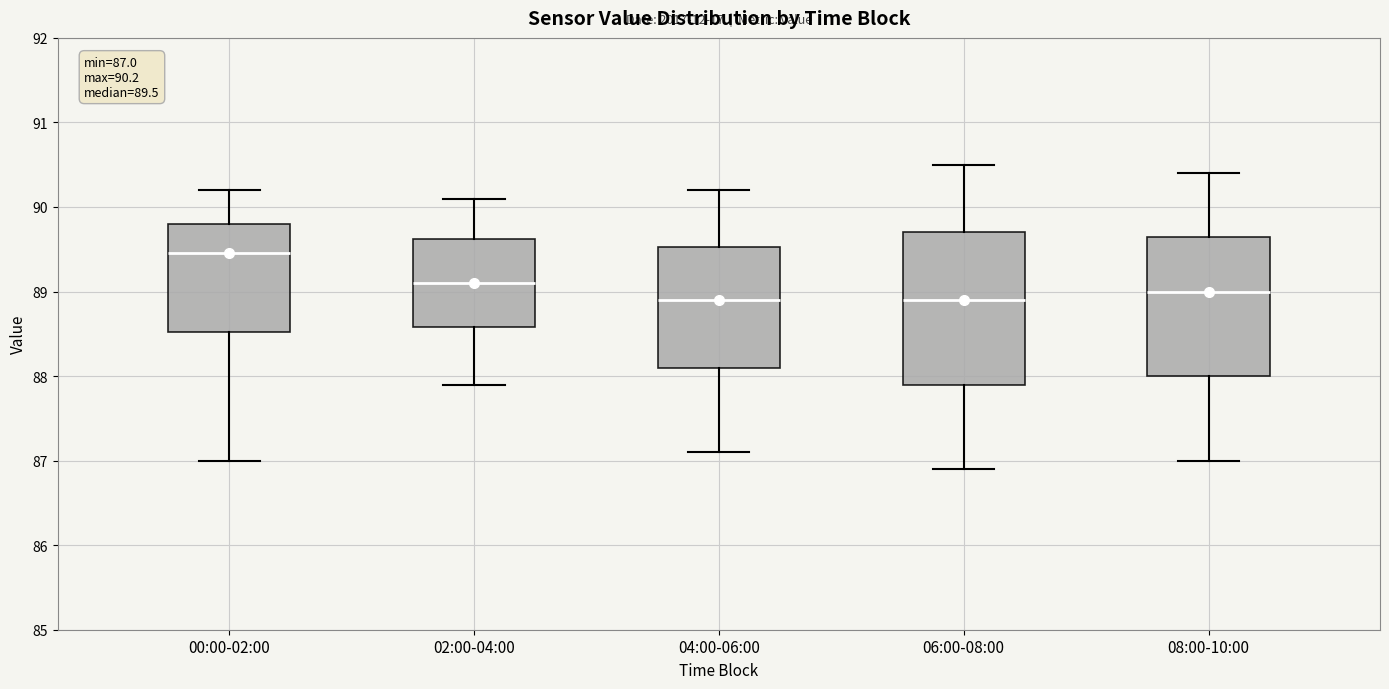

Which box is the tallest, from its lower edge to its upper edge?

06:00-08:00